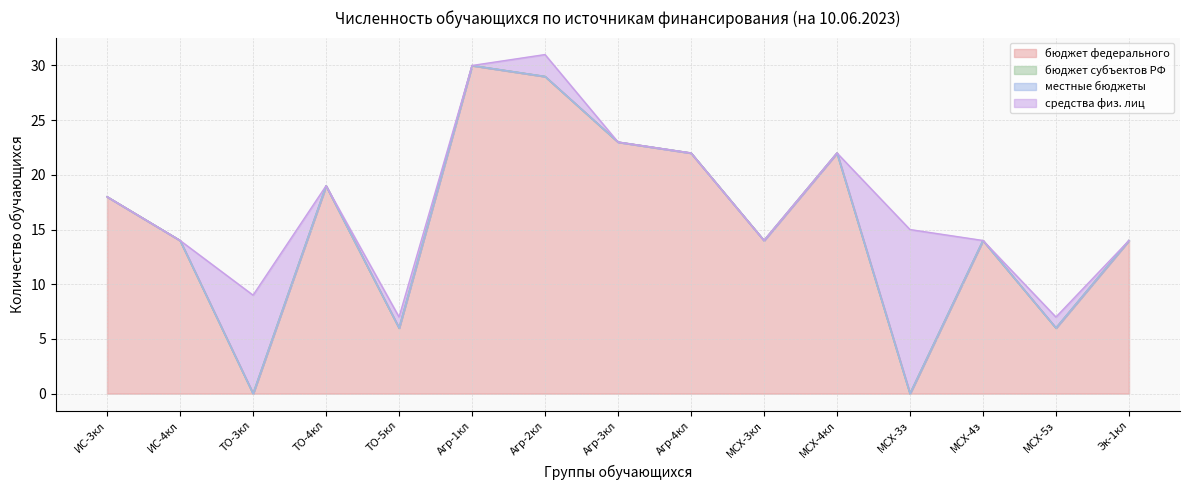

True or false: бюджет субъектов РФ has a value of 0 at 15.

True